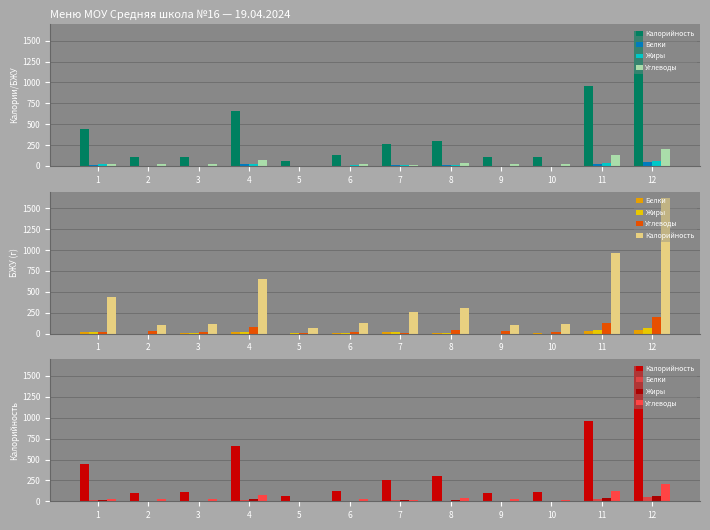

What are all the series names shown in the legend?

Калорийность, Белки, Жиры, Углеводы